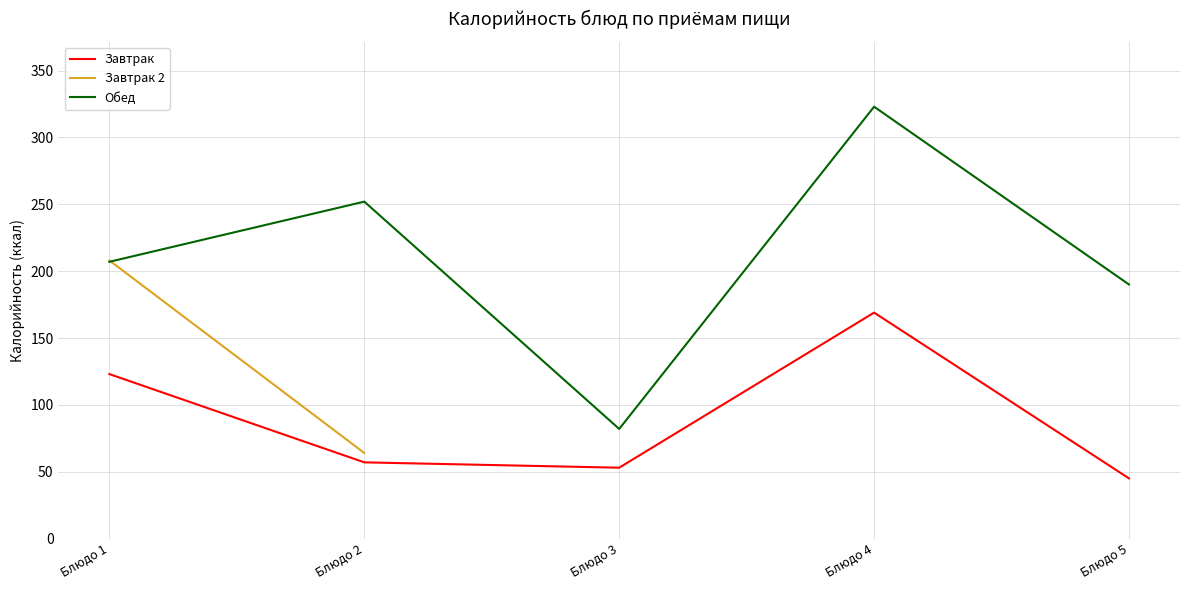

What is the sum of the Завтрак values at Блюдо 2 and Блюдо 4?

226